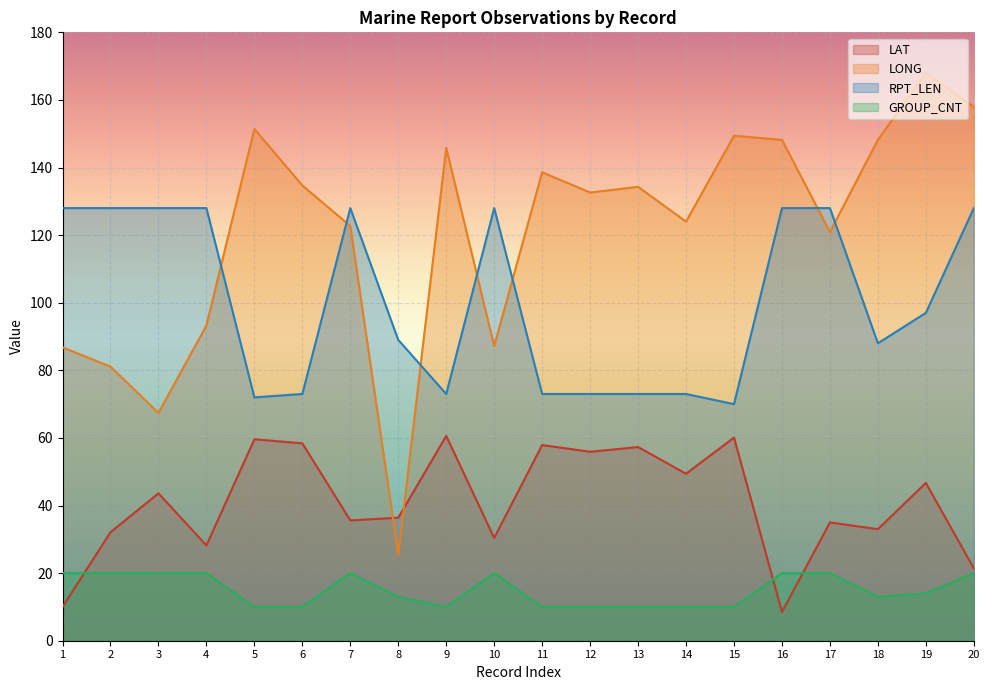

Is it true that RPT_LEN equals 128.0 at 1?

True